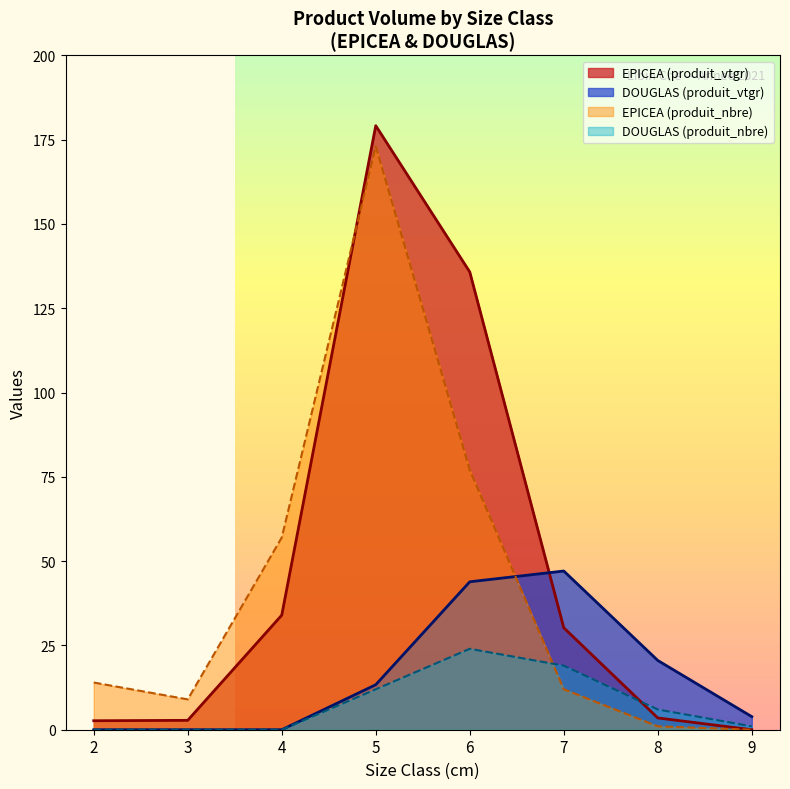

How many data points in produit_nbre are less than 14?

6